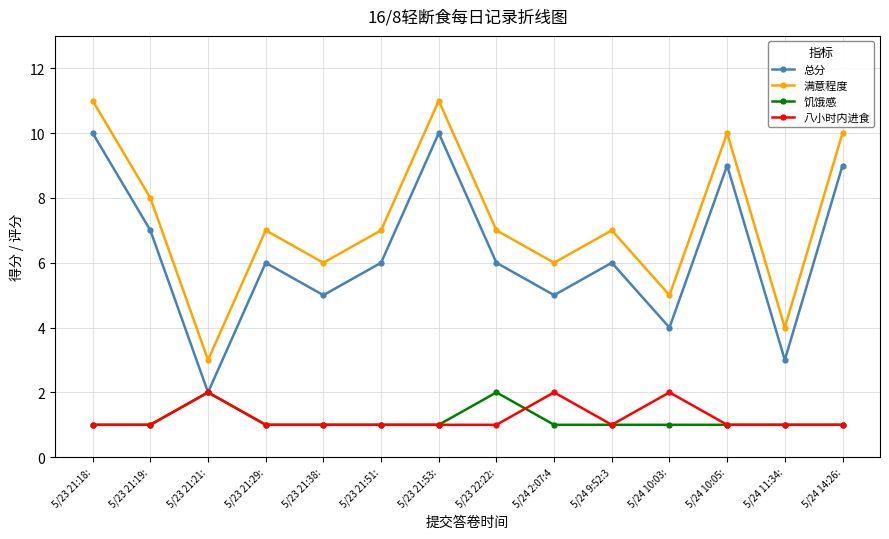

What is the value of the 总分 point at the 12th from the left?

9